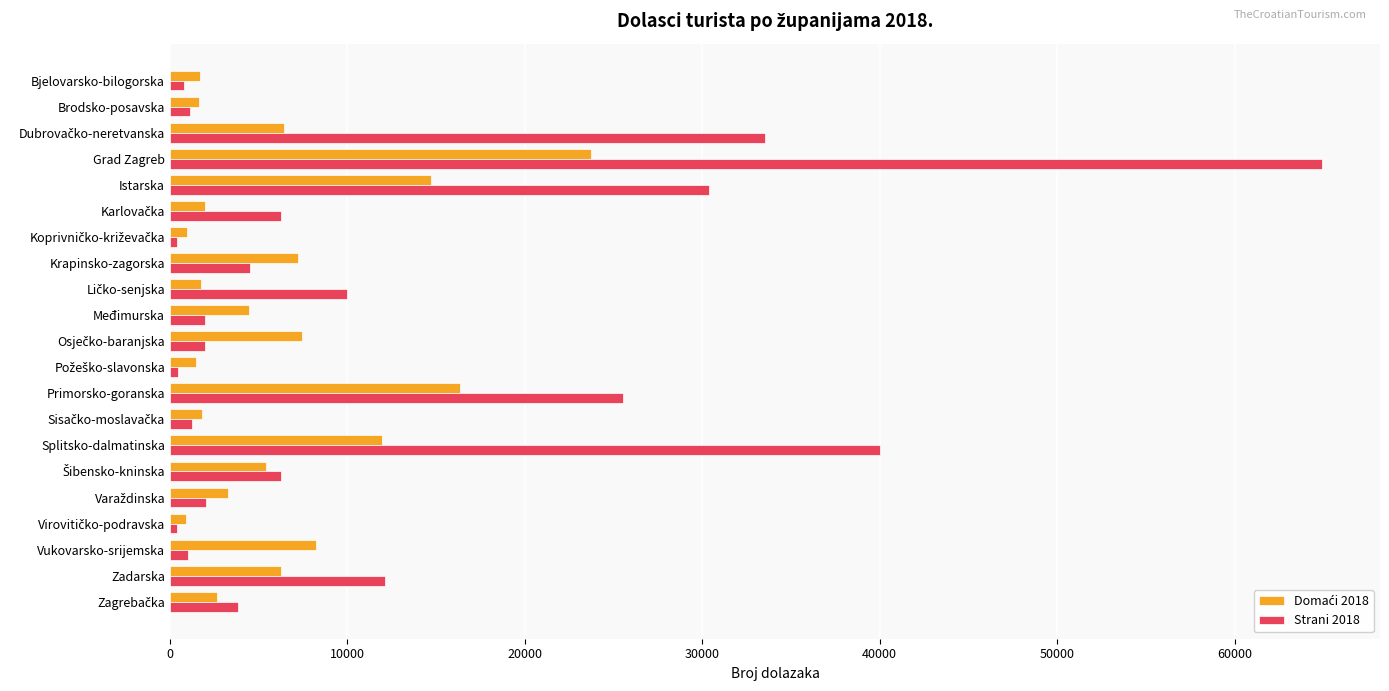

Which series has the largest total across all categories?

Strani 2018